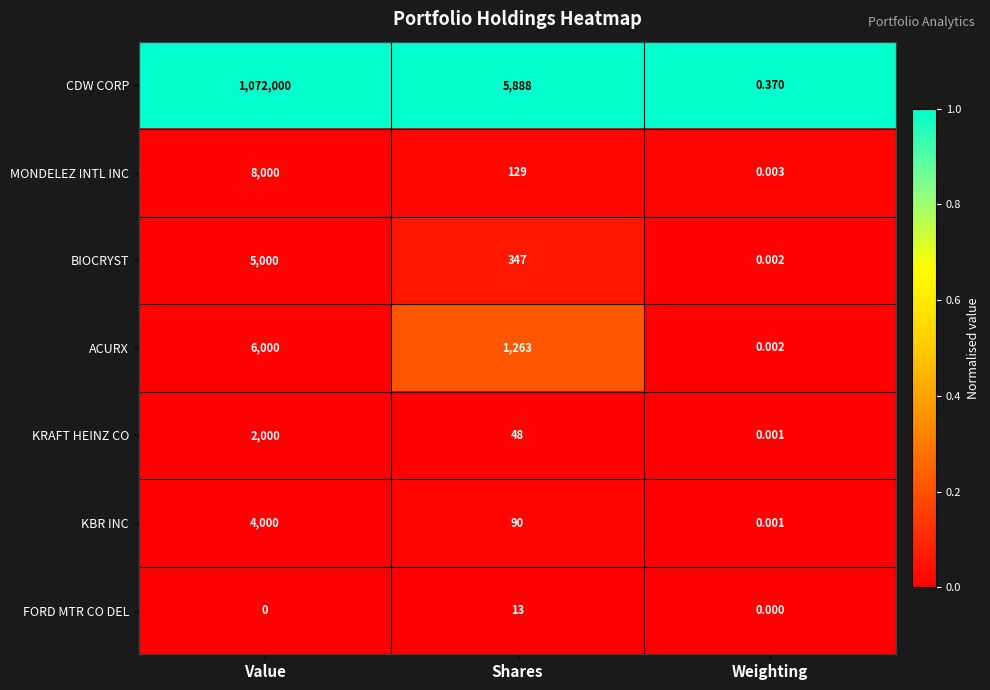

Count the number of categories in the chart.

3